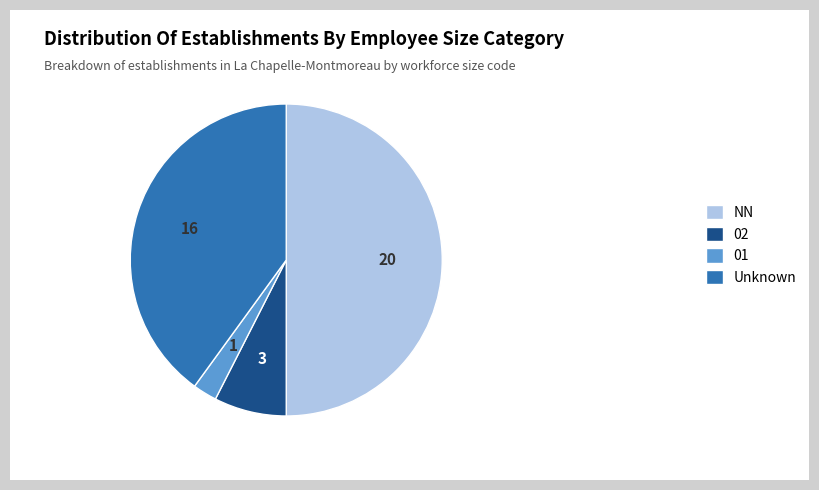

Which category has the biggest portion of the pie?

NN